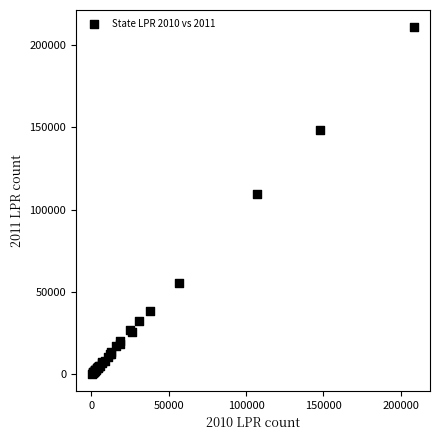

What Y value in the scatter plot is closest to 105551?

109229